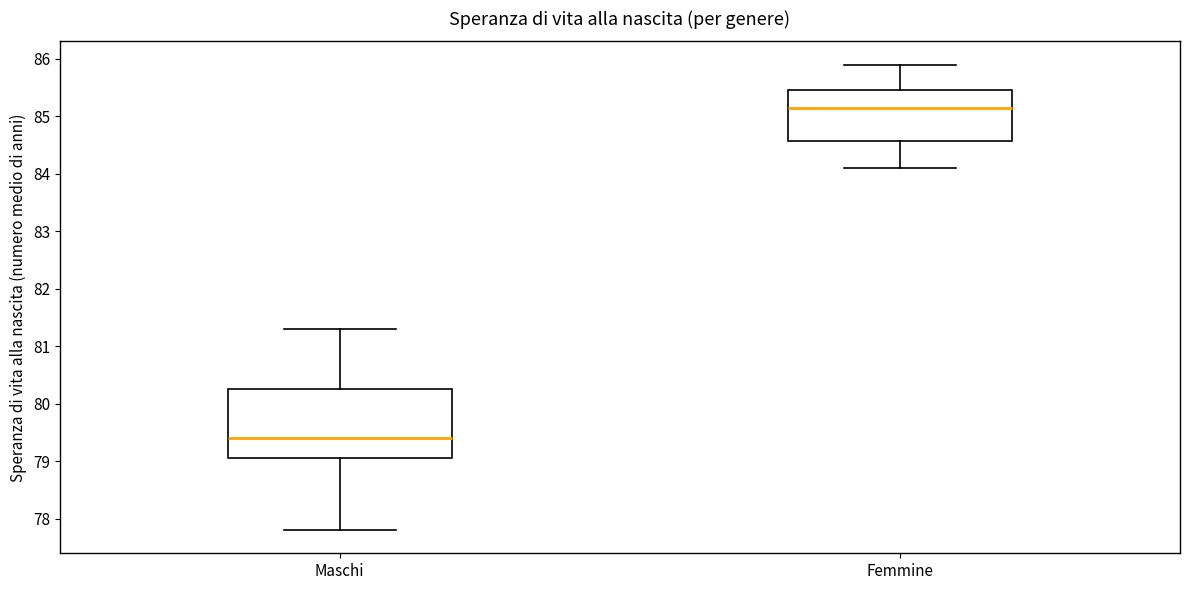

Where is the upper edge of the box for Maschi on the y-axis? The values are not printed on the chart, so give them approximately, as read against the axis.

80.3